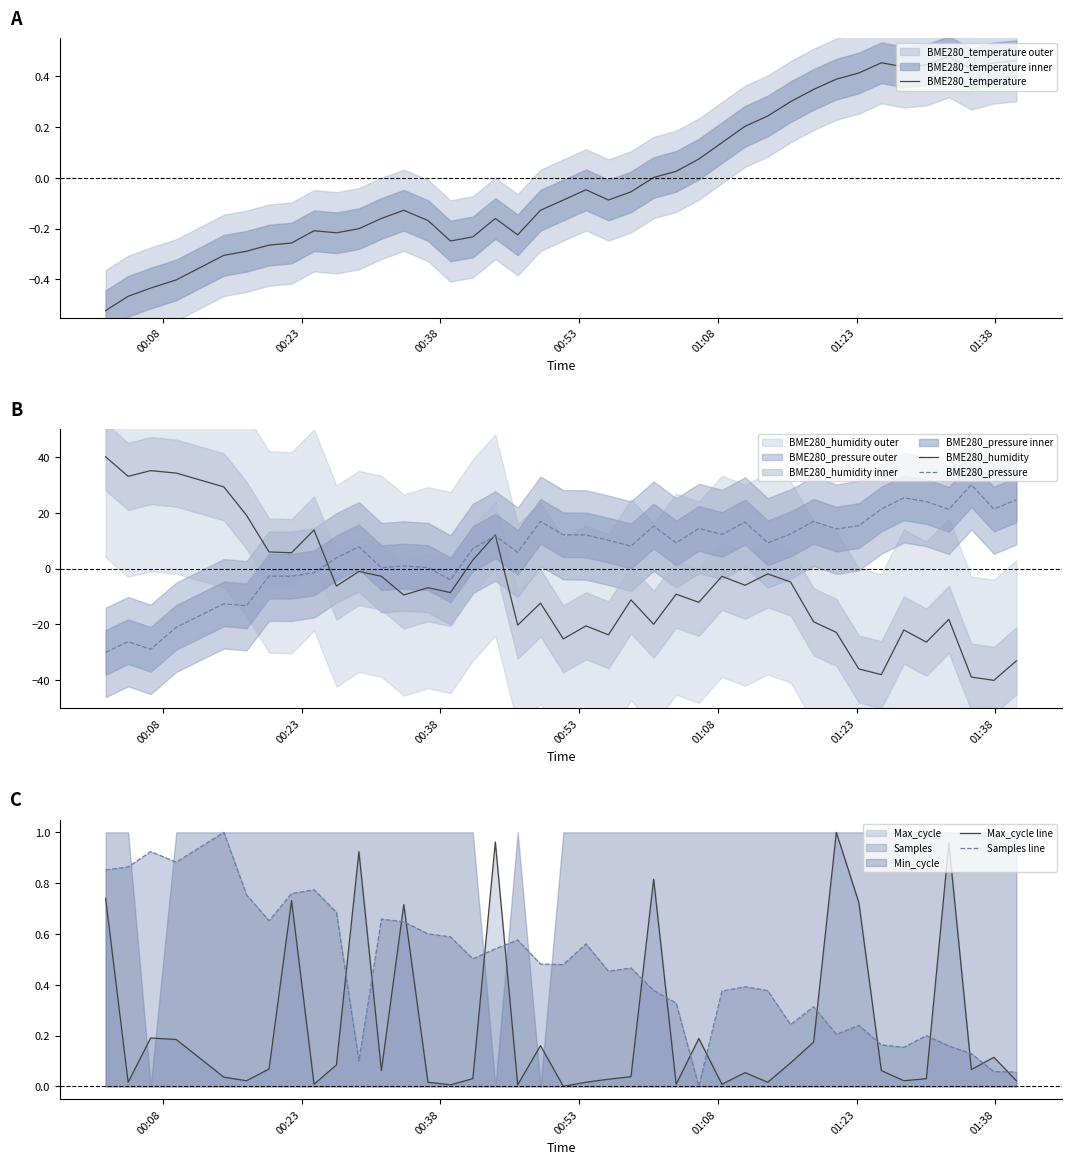

Which series ends up on top after the final intersection of Samples line and BME280_pressure?

BME280_pressure